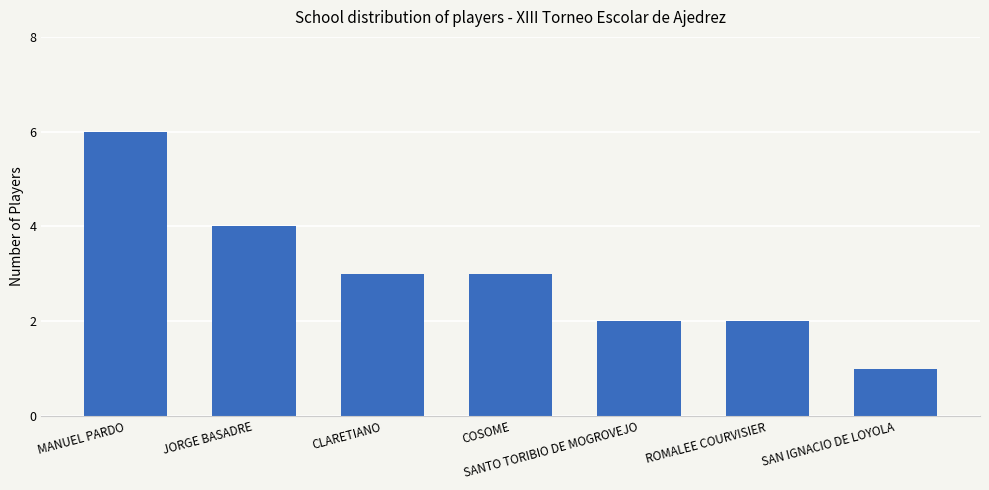

At which category does the chart reach its minimum across all series?

SAN IGNACIO DE LOYOLA